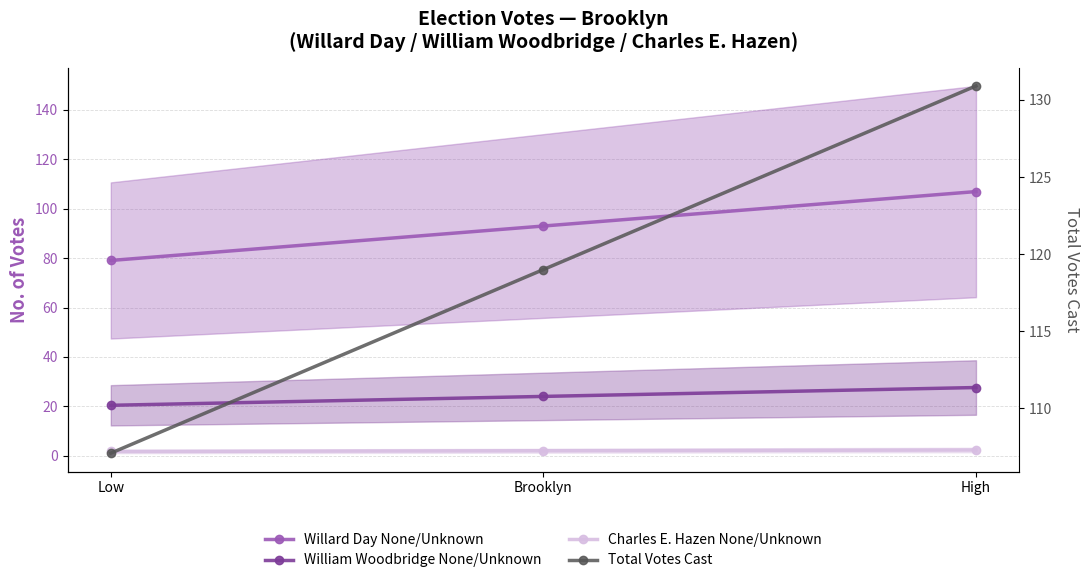

Rank the categories by William Woodbridge None/Unknown value from highest to lowest.

High, Brooklyn, Low